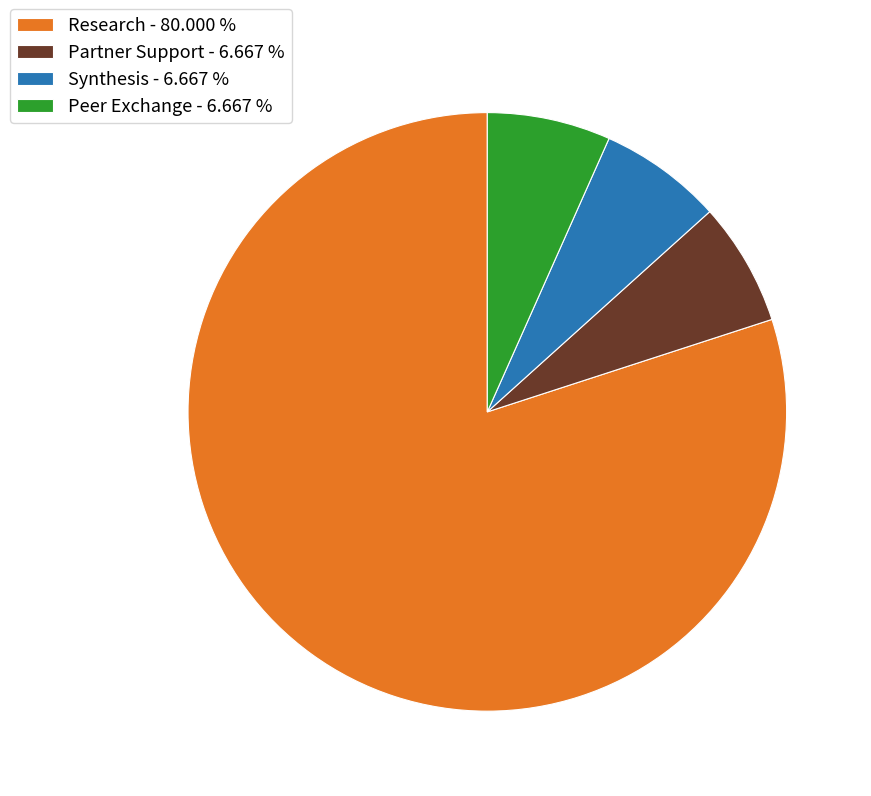

Is there any slice that represents more than half of the pie?

Yes